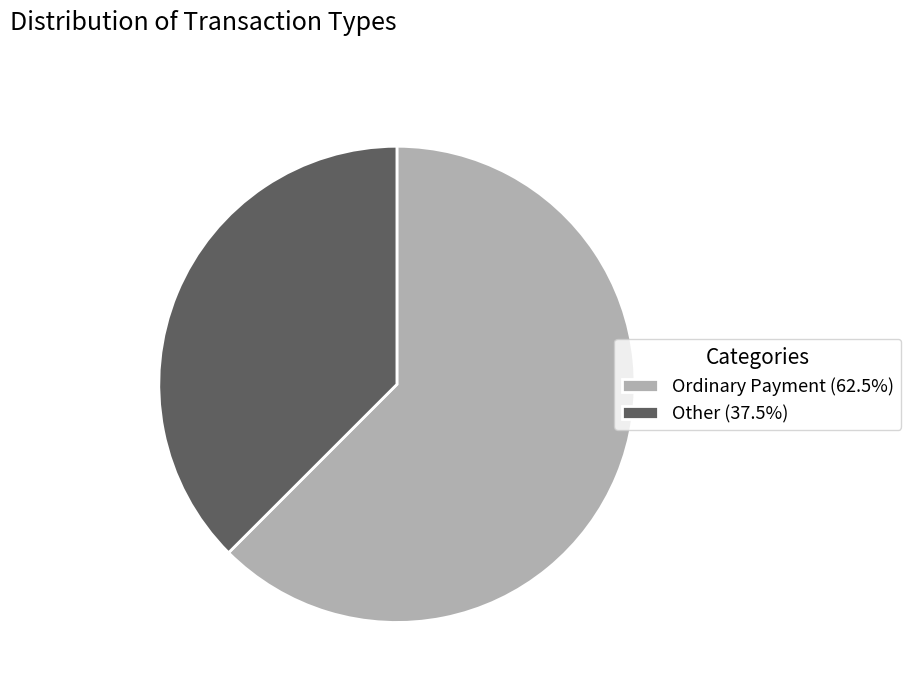

Approximately how many times larger is the value at Other (37.5%) compared to Ordinary Payment (62.5%)?

0.6